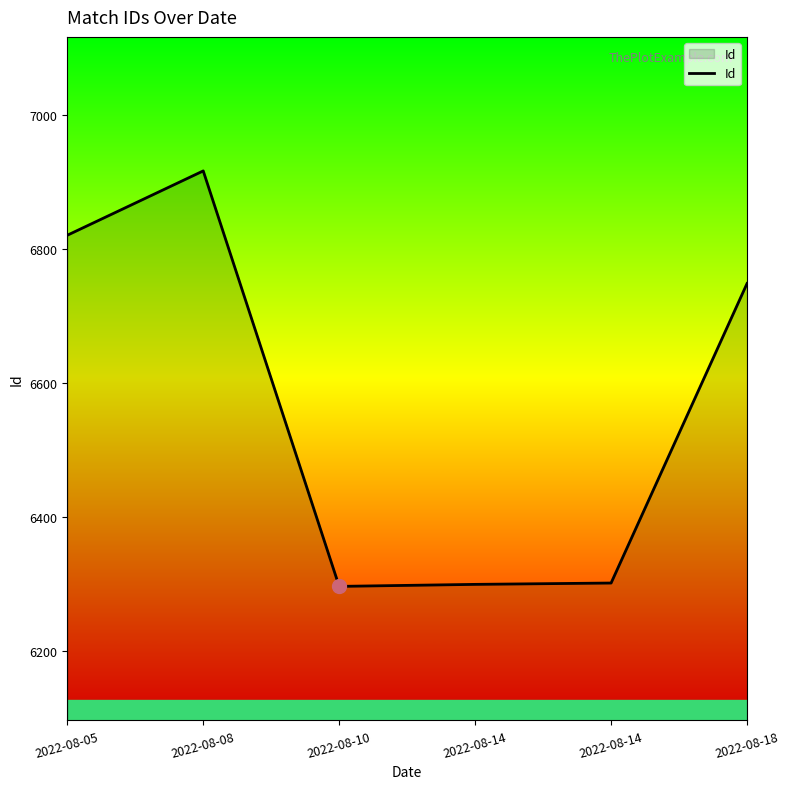

Reading right to left, extract all data points from this chart.

6748	6301	6299	6296	6916	6820